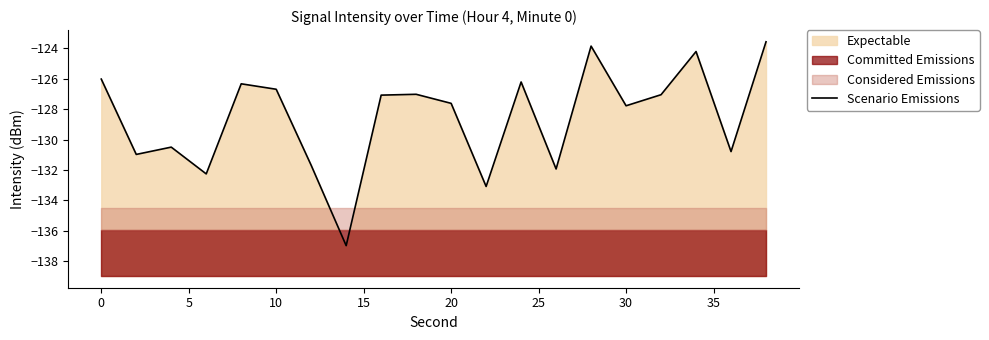

What is the difference between the maximum and minimum values?

13.4